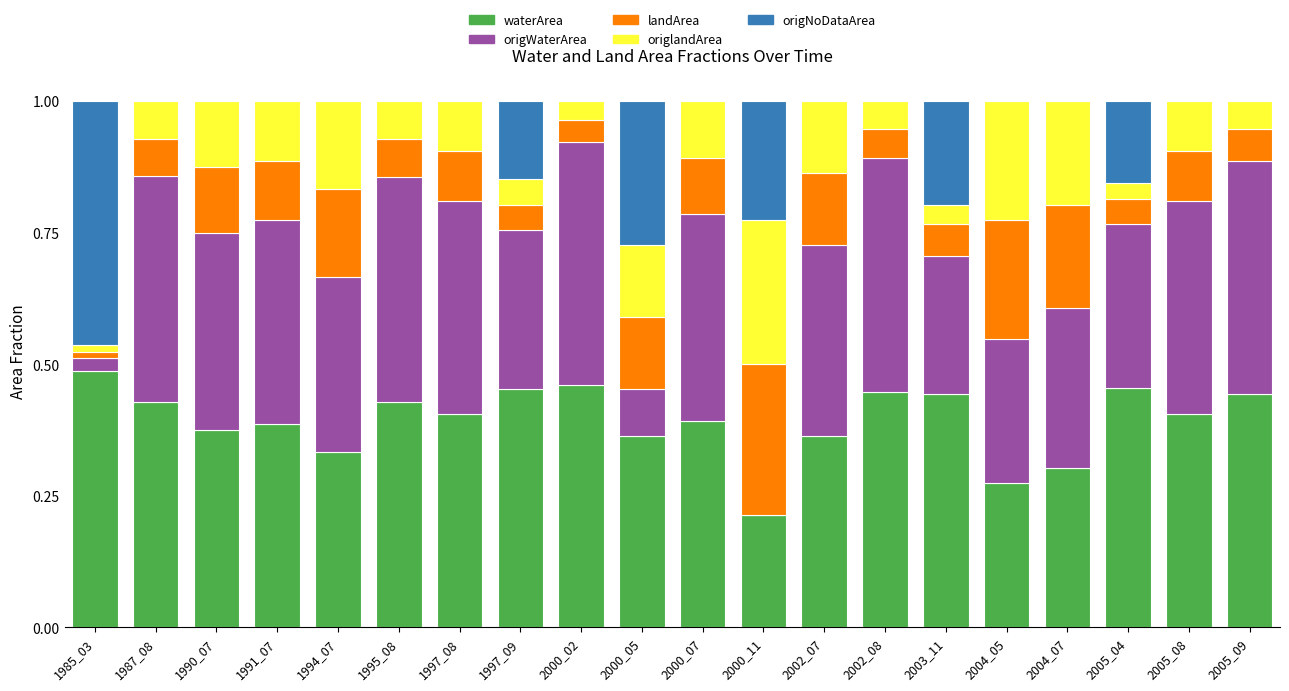

What is the total value across all series at 2000_07?

1.0